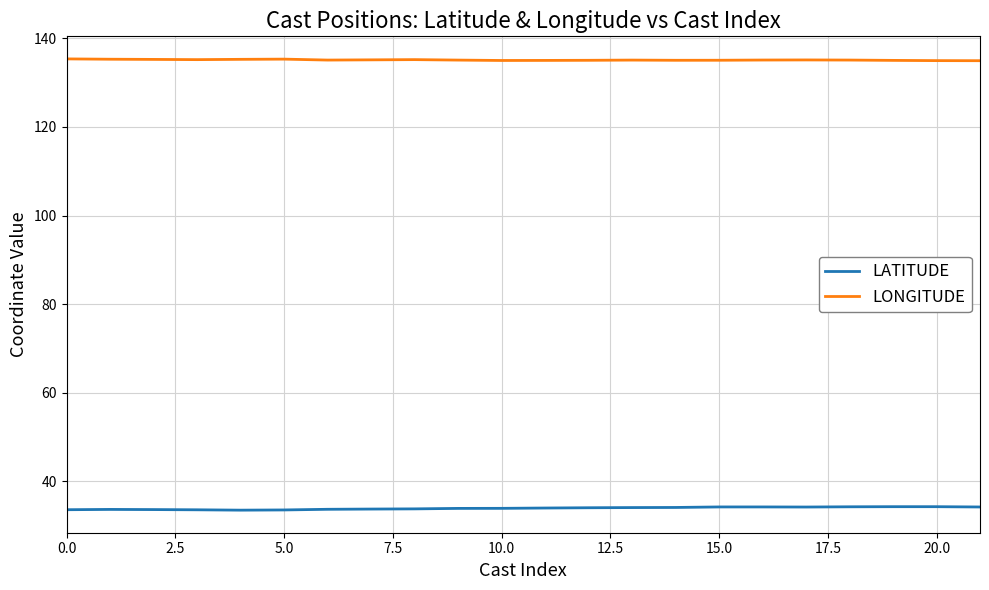

Rank the series by their average value, from lowest to highest.

LATITUDE, LONGITUDE